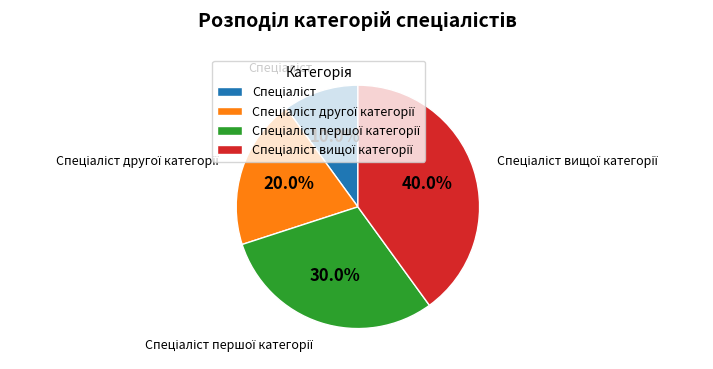

Does any single category account for the majority?

No